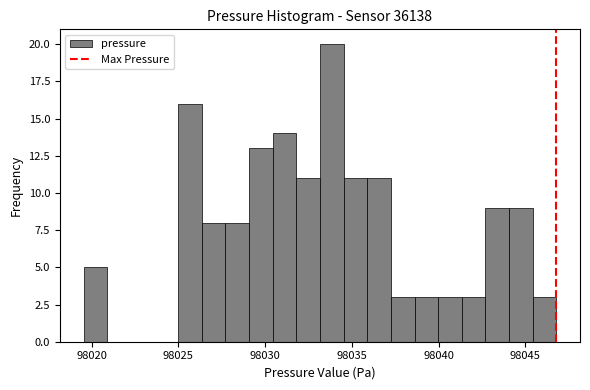

Read against the x-axis, roughly where is the centre of the tallest bar?

98034.0